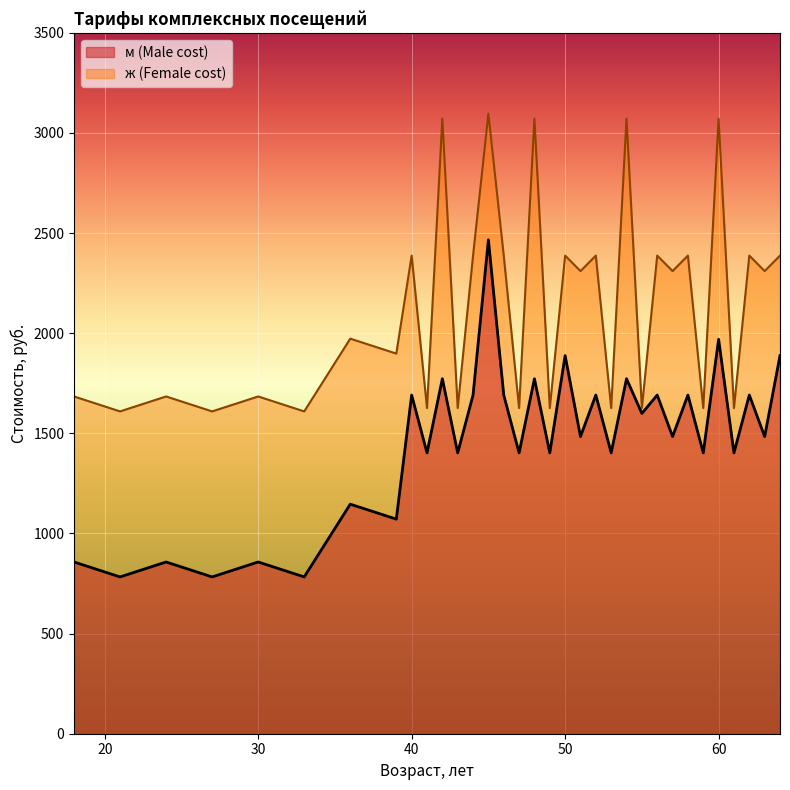

What is the approximate value of ж (Female cost) at 56?

2387.6